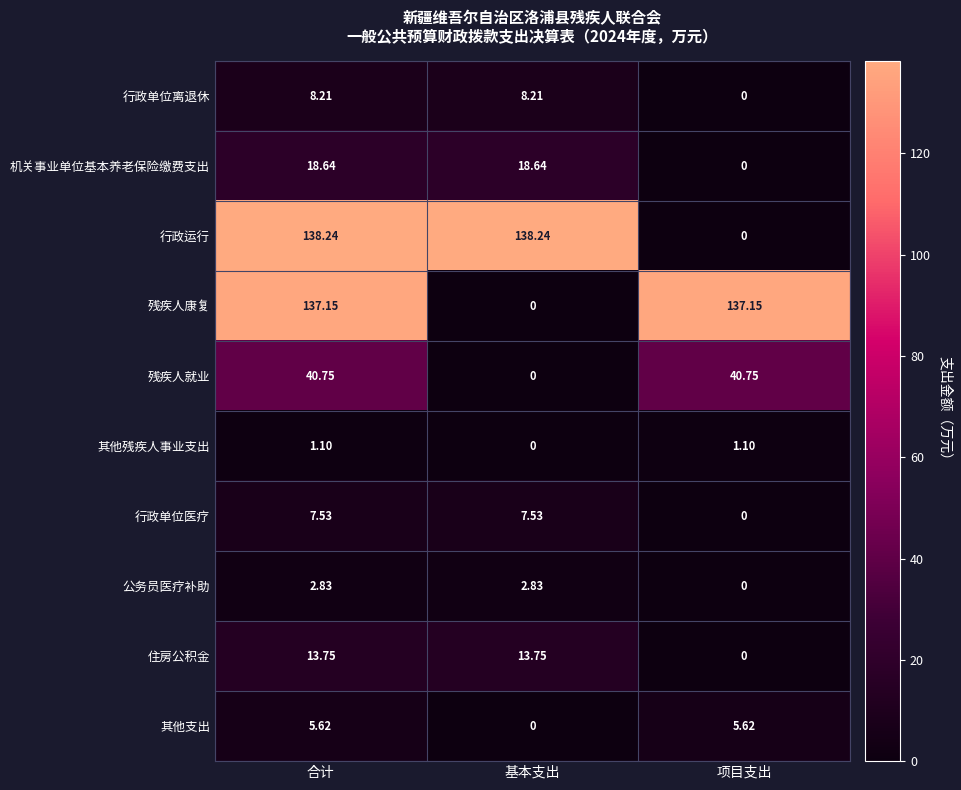

What is the maximum value shown in the chart?

138.2